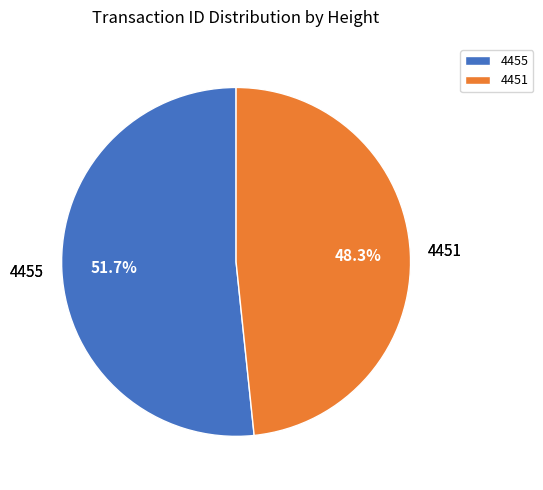

The 4455 slice represents 52% of the pie. True or false?

True